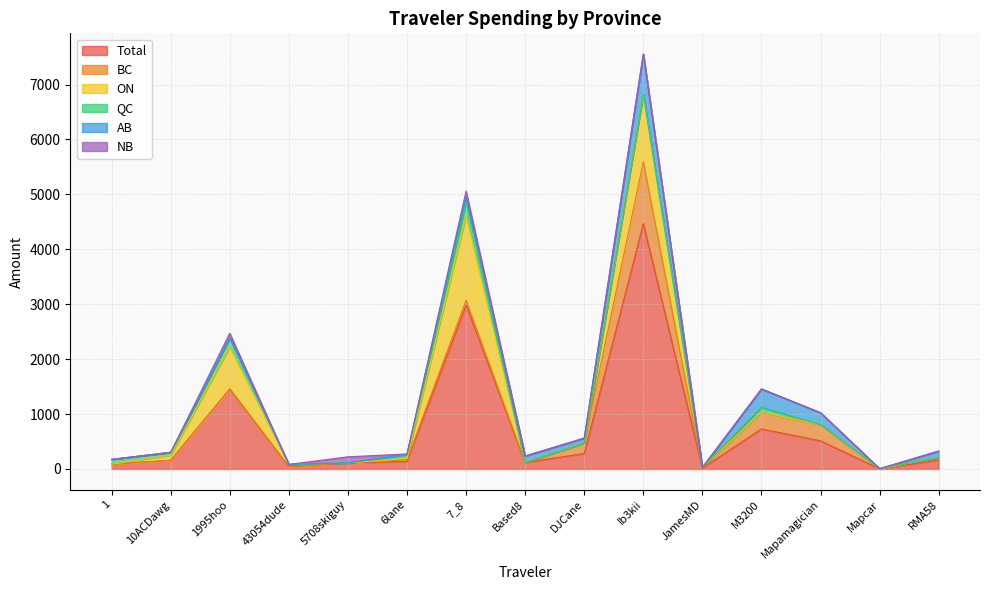

What are all the series names shown in the legend?

Total, BC, ON, QC, AB, NB